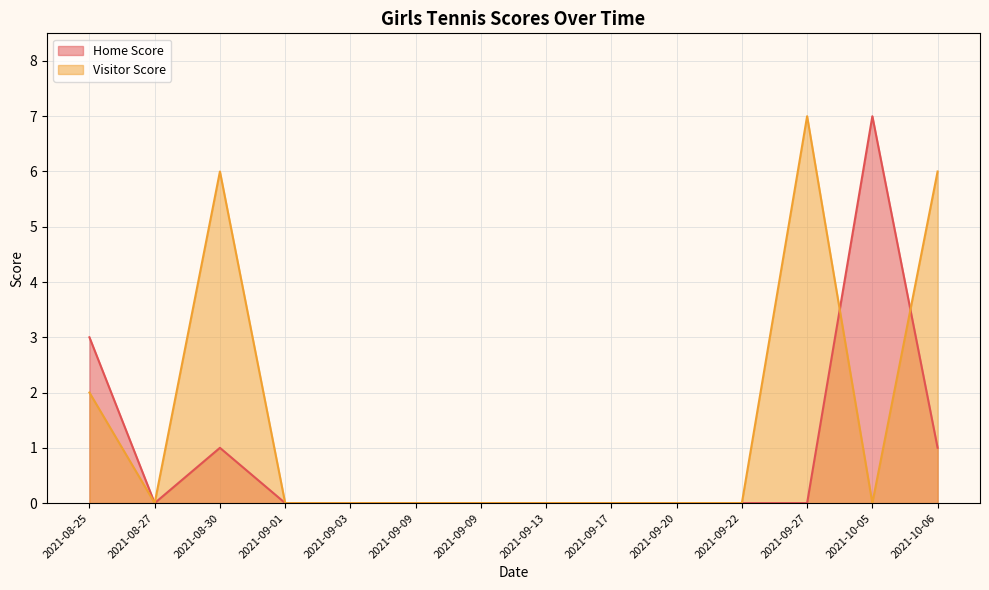

Which series has the largest total across all categories?

Visitor Score